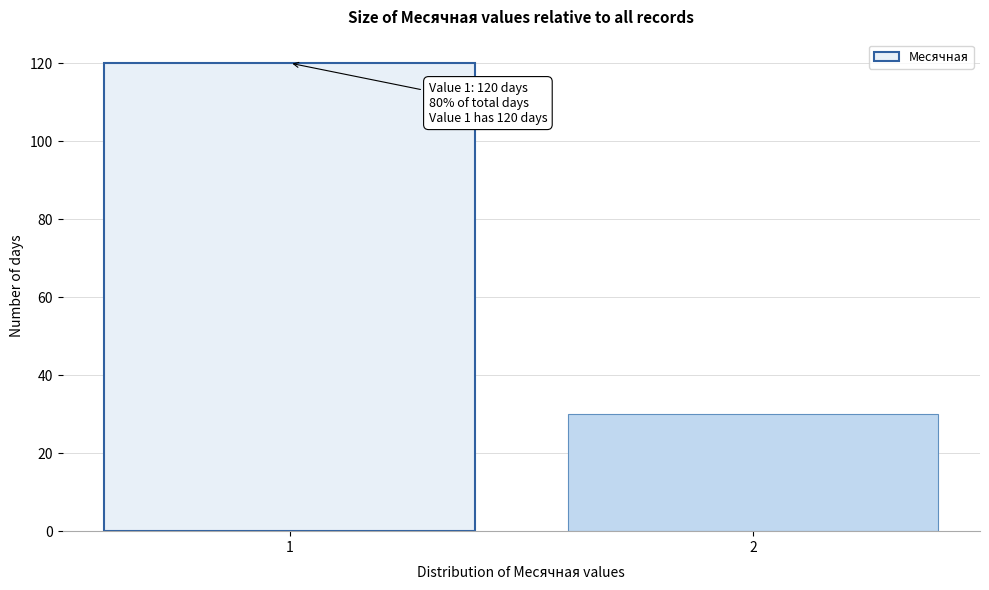

Reading left to right, list all the values displayed in this chart.

1=120	2=30